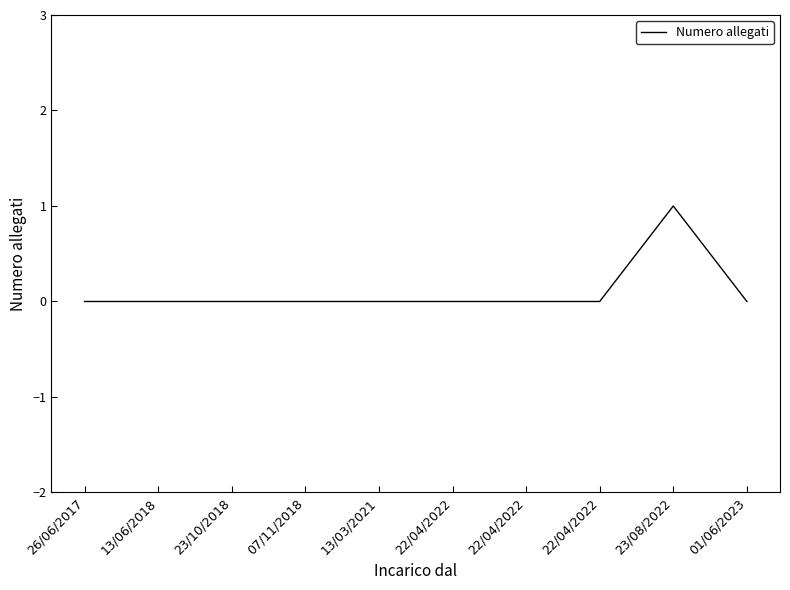

List the labels in order of value, largest first.

23/08/2022, 26/06/2017, 13/06/2018, 23/10/2018, 07/11/2018, 13/03/2021, 22/04/2022, 22/04/2022, 22/04/2022, 01/06/2023